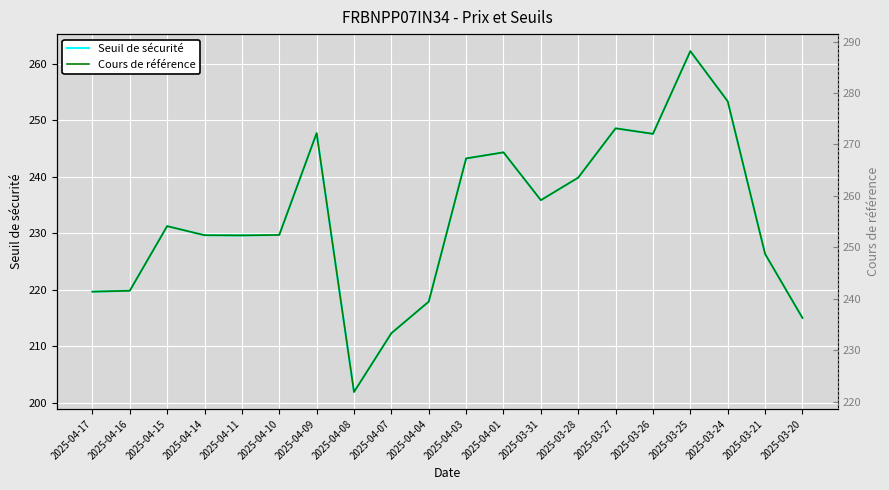

How many interior local valleys does the Cours de référence series have?

4